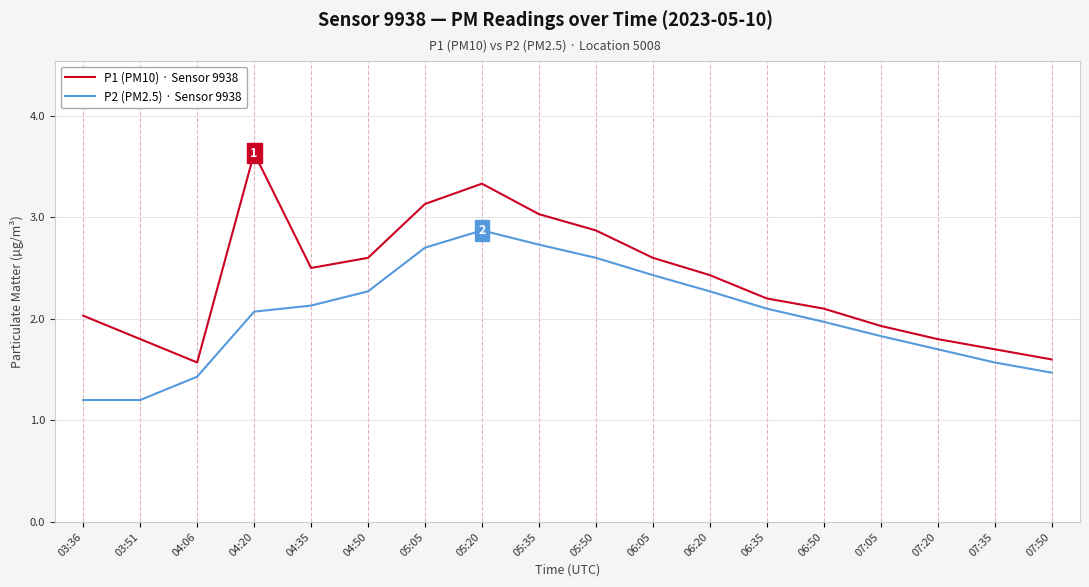

What is the difference between the maximum and second lowest values in the P1 (PM10) · Sensor 9938 series?

2.0